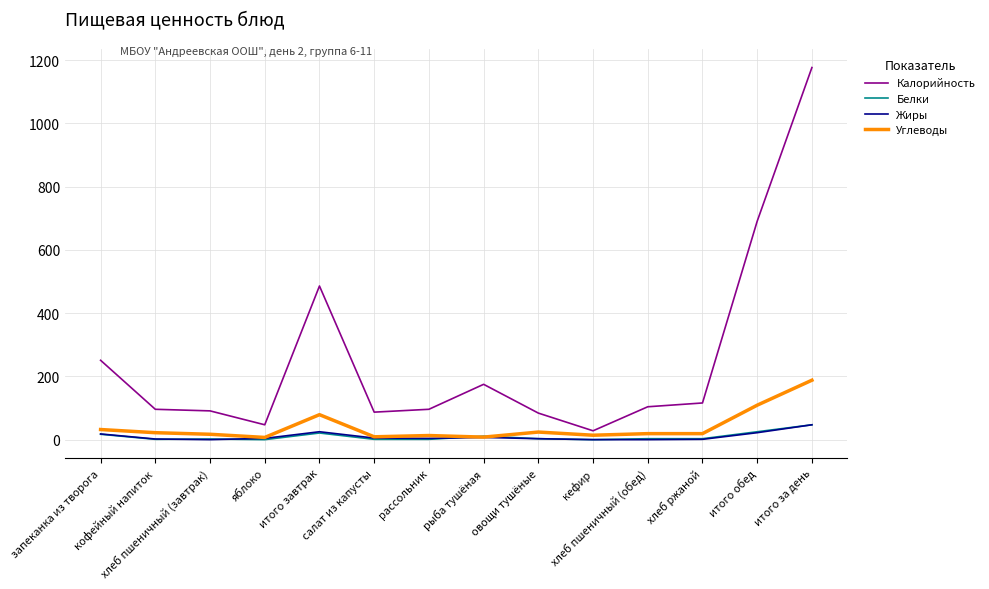

True or false: Белки and Калорийность cross at least once.

False